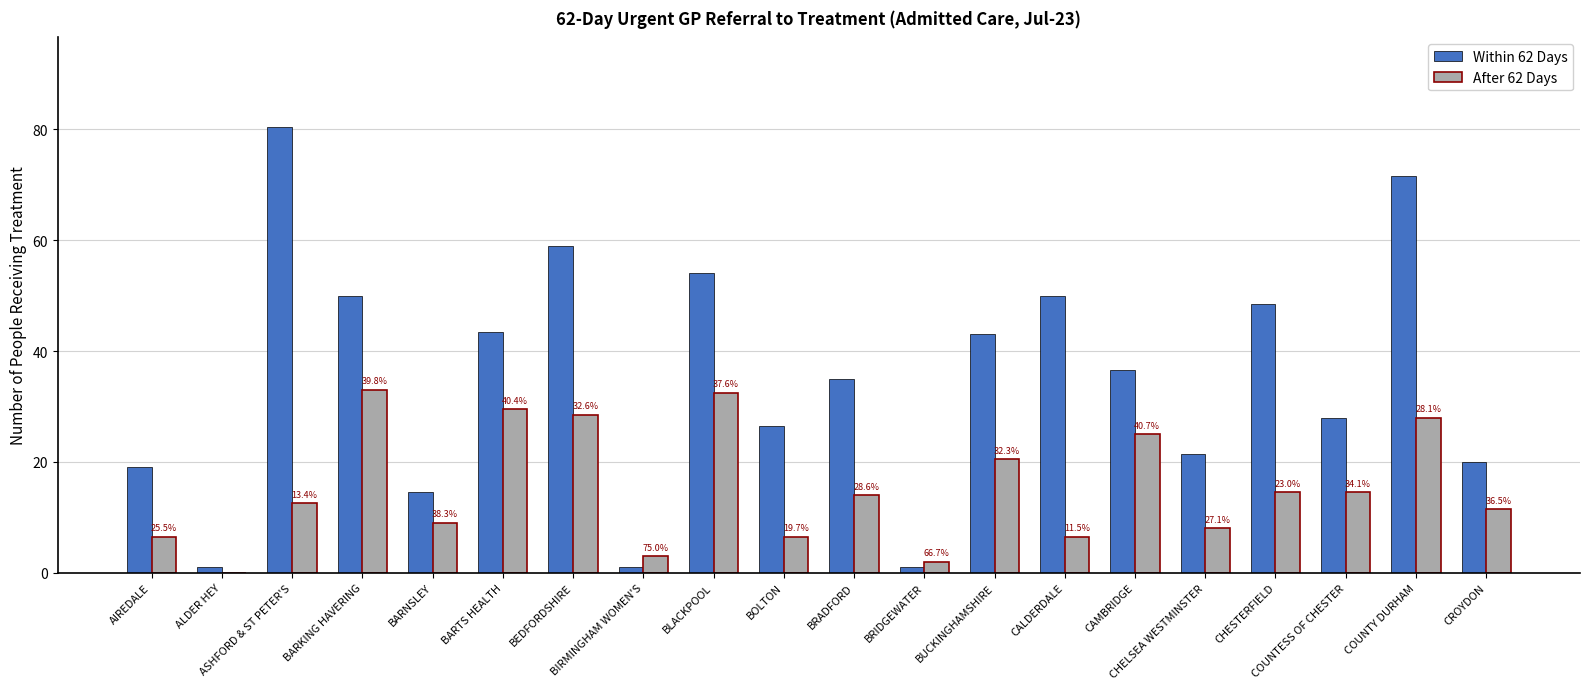

How many data points does each series have?

20